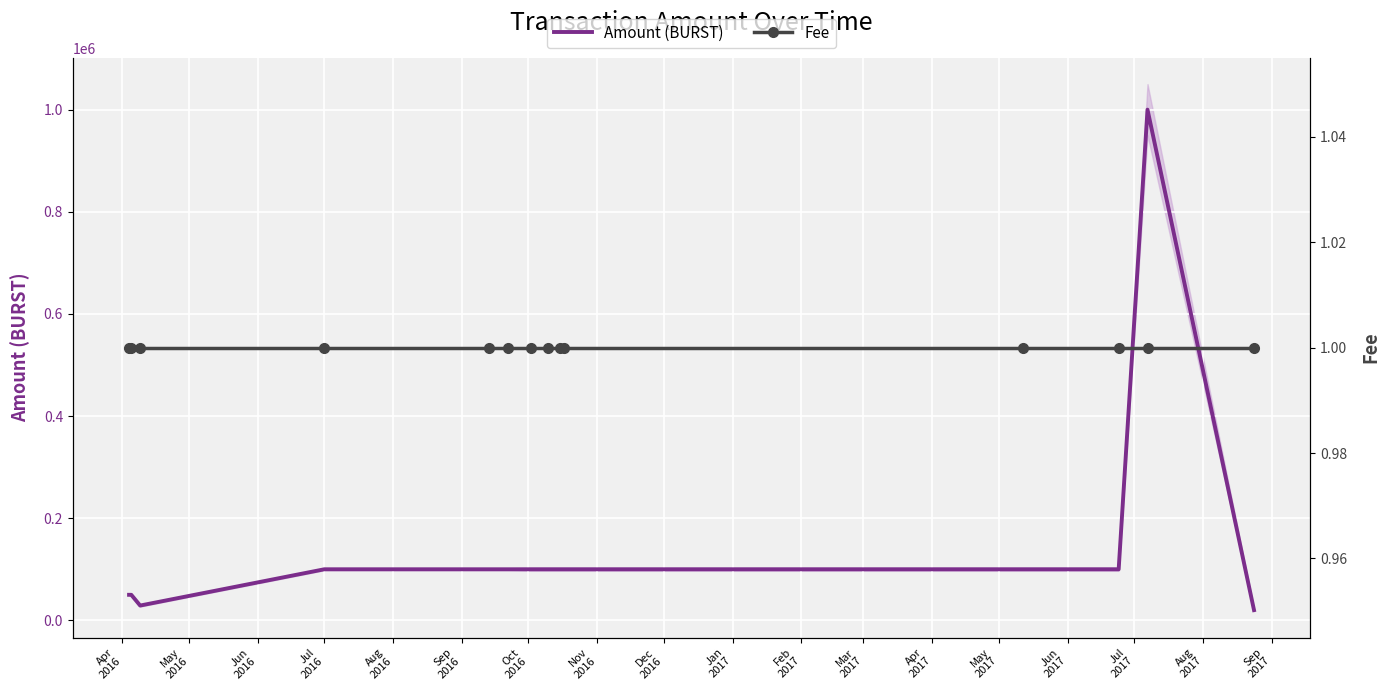

True or false: Amount (BURST) has more than 0 interior local peaks.

True